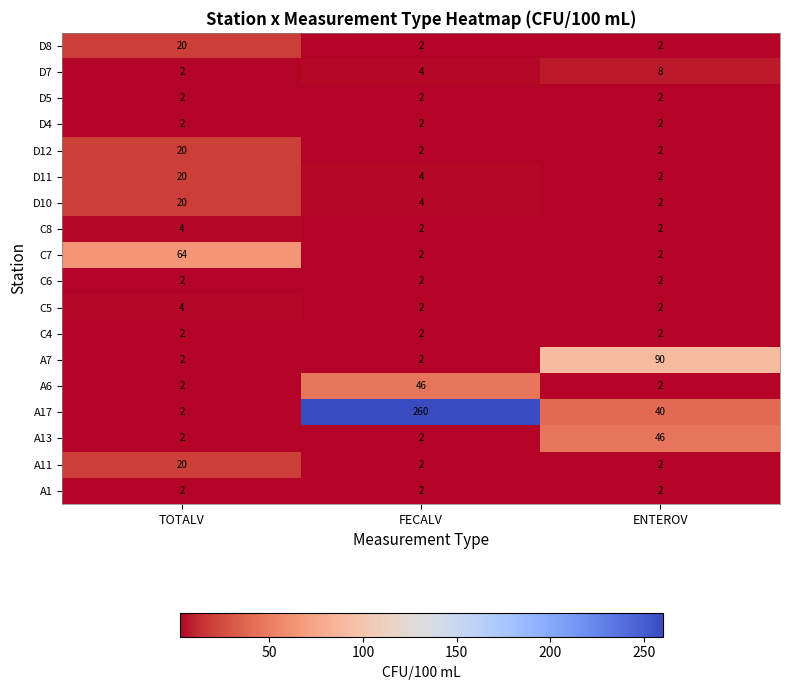

True or false: D5 has a value of 3 at FECALV.

False